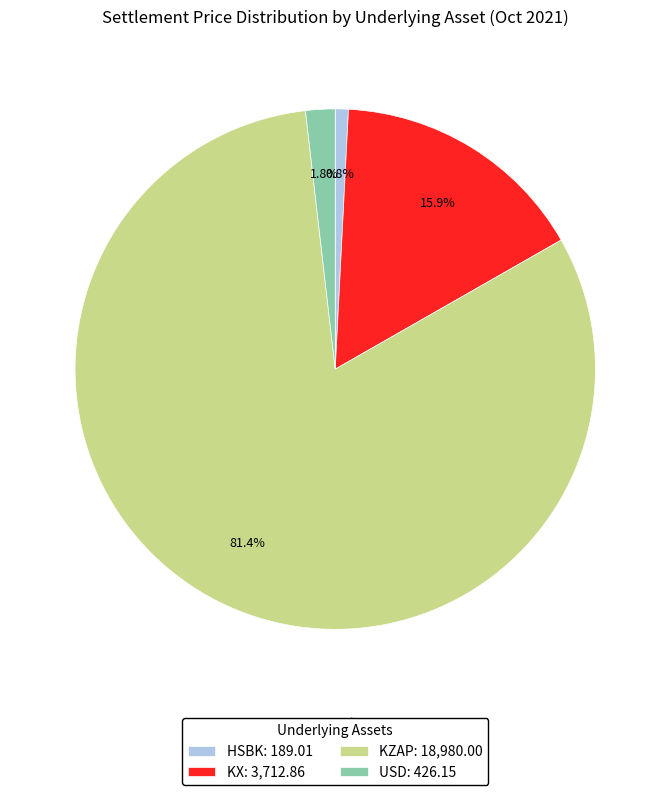

How many slices are in this pie chart?

4